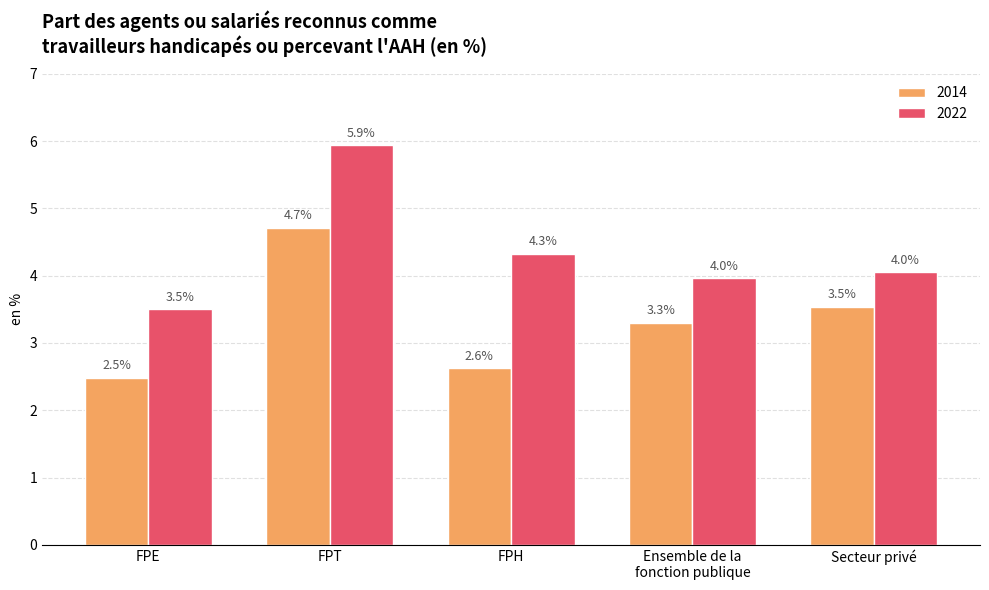

What is the value of the 2022 bar at the 3rd from the left?

4.3